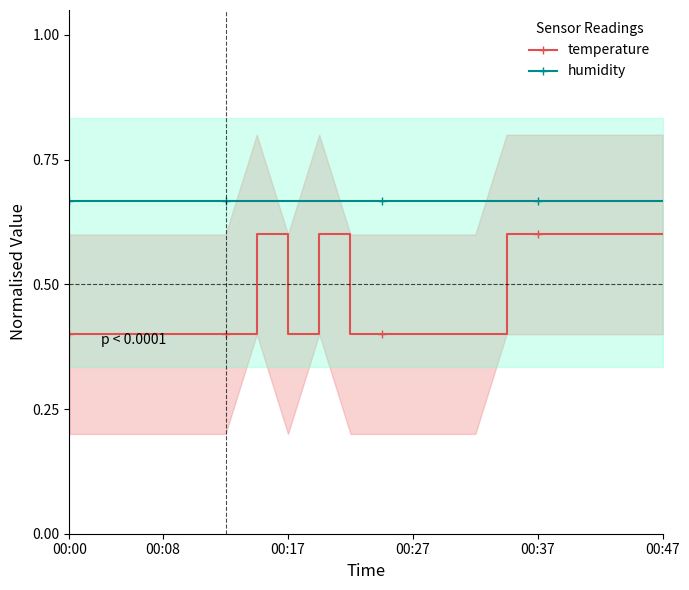

What is the value of the temperature point at the 14th from the left?

0.4